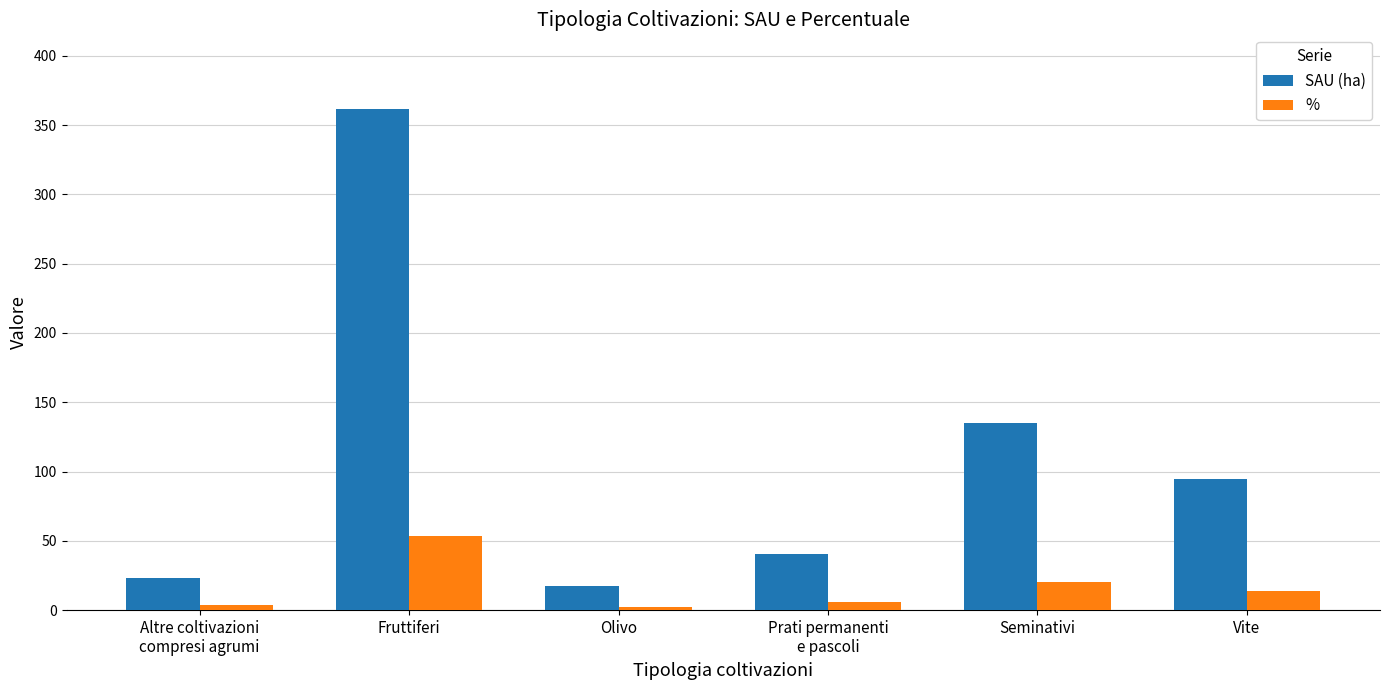

Is it true that SAU (ha) equals 17.1 at Olivo?

True